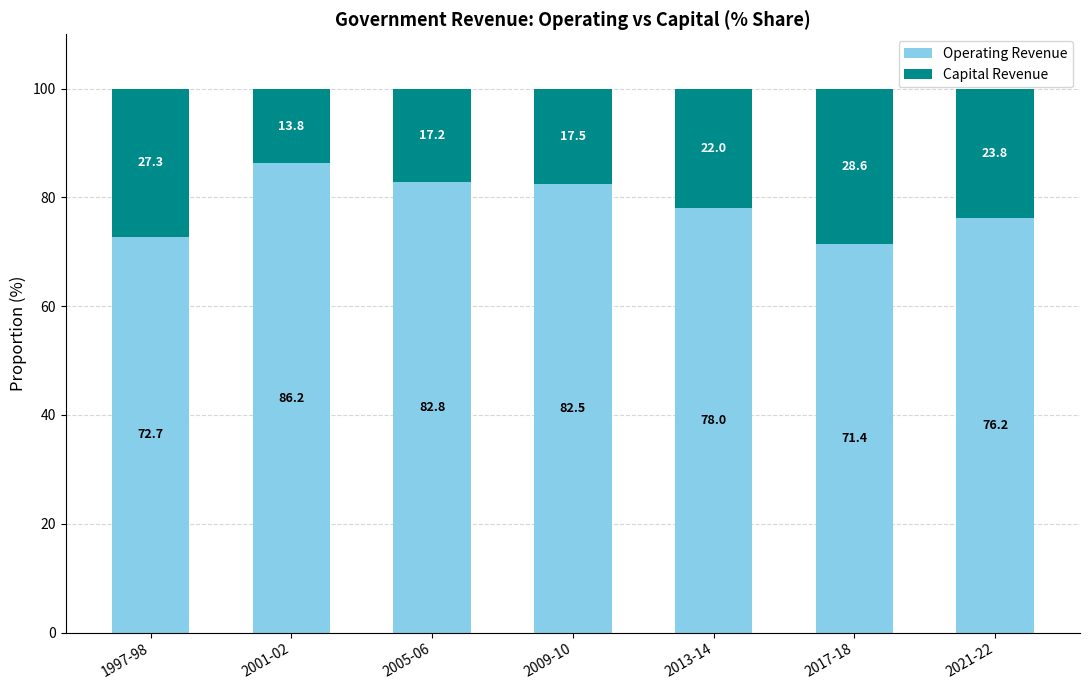

Where is Operating Revenue nearest to the value 78?

2013-14